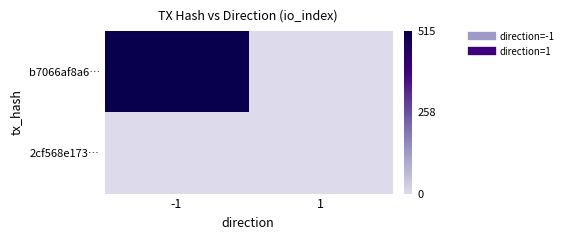

At which category does the chart reach its peak across all series?

-1